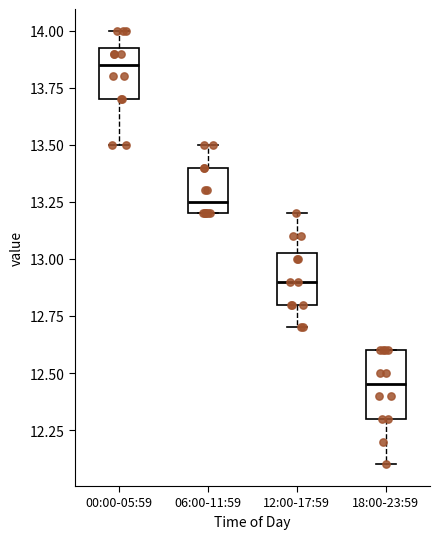

Reading left to right, read every box against the y-axis: the position of its median line, the range the box covers, and the ends of its whiskers. The values are not printed on the chart, so give them approximately, as read against the axis.

00:00-05:59: median 13.85, box 13.70 to 13.95, whiskers 13.50 to 14.00
06:00-11:59: median 13.25, box 13.20 to 13.40, whiskers 13.20 to 13.50
12:00-17:59: median 12.90, box 12.80 to 13.05, whiskers 12.70 to 13.20
18:00-23:59: median 12.45, box 12.30 to 12.60, whiskers 12.10 to 12.60